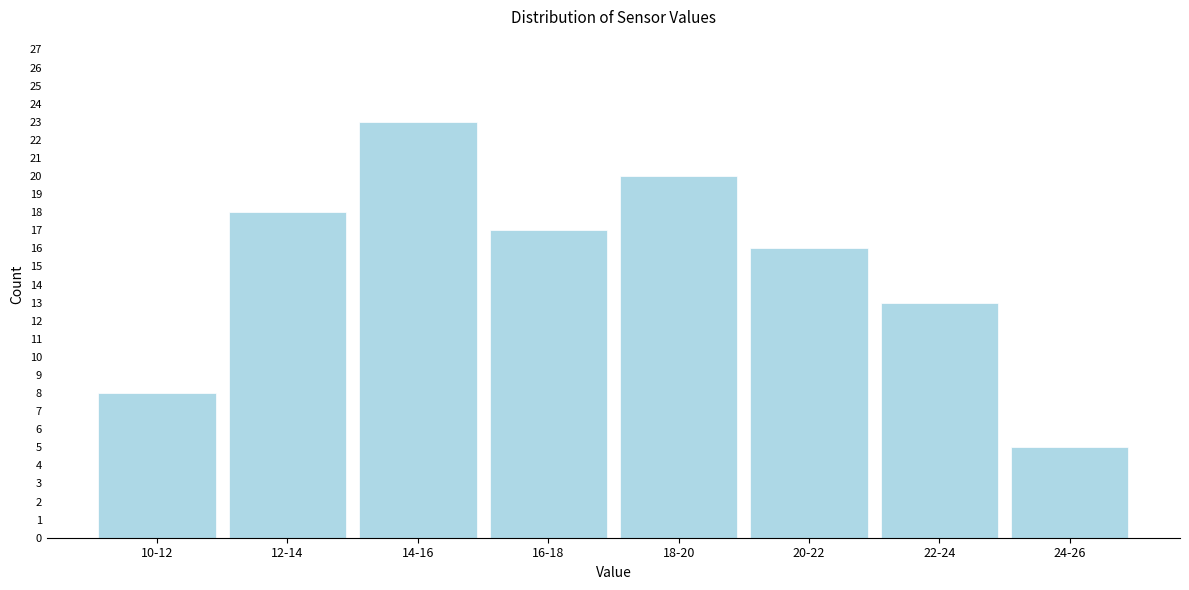

Reading left to right, transcribe all the data shown in this chart.

8	18	23	17	20	16	13	5